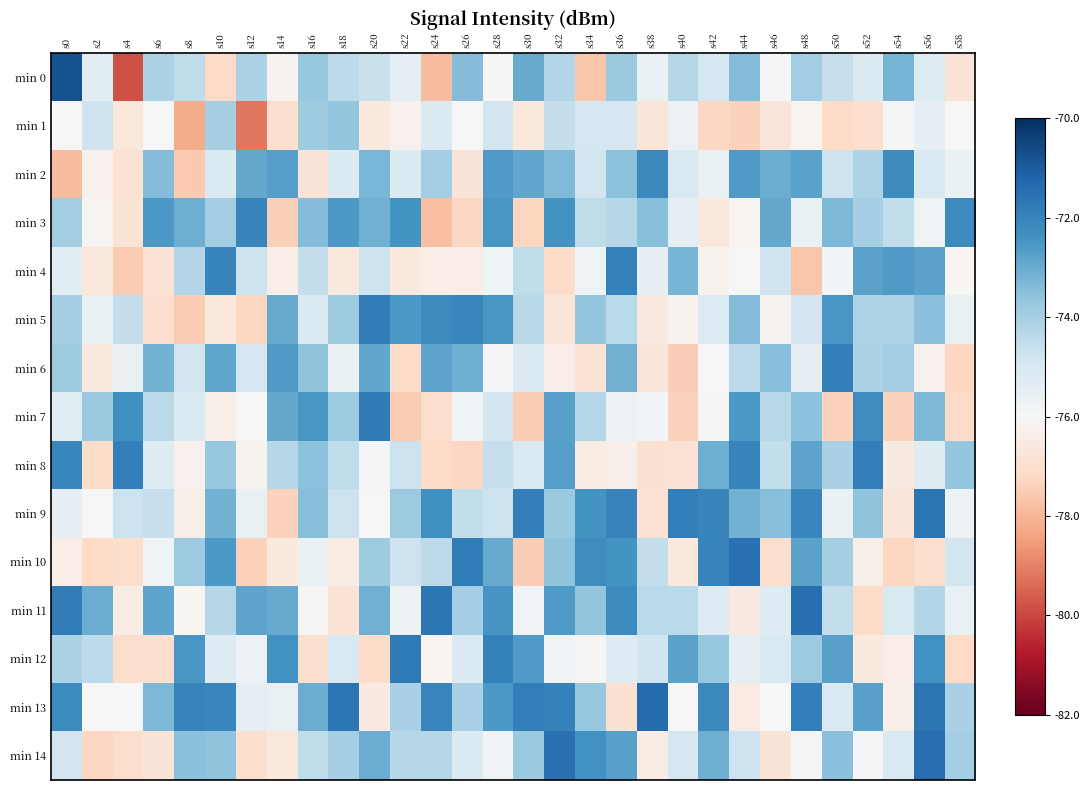

What is the total value across all series at s8?

-1125.8